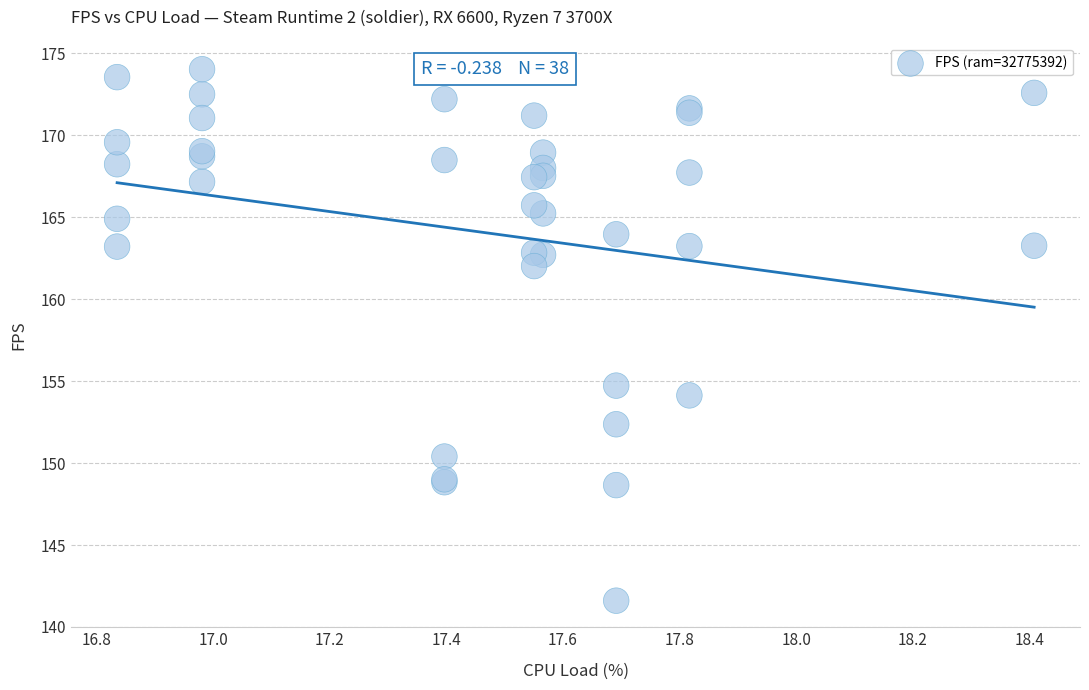

What Y value in the scatter plot is closest to 157?

154.7